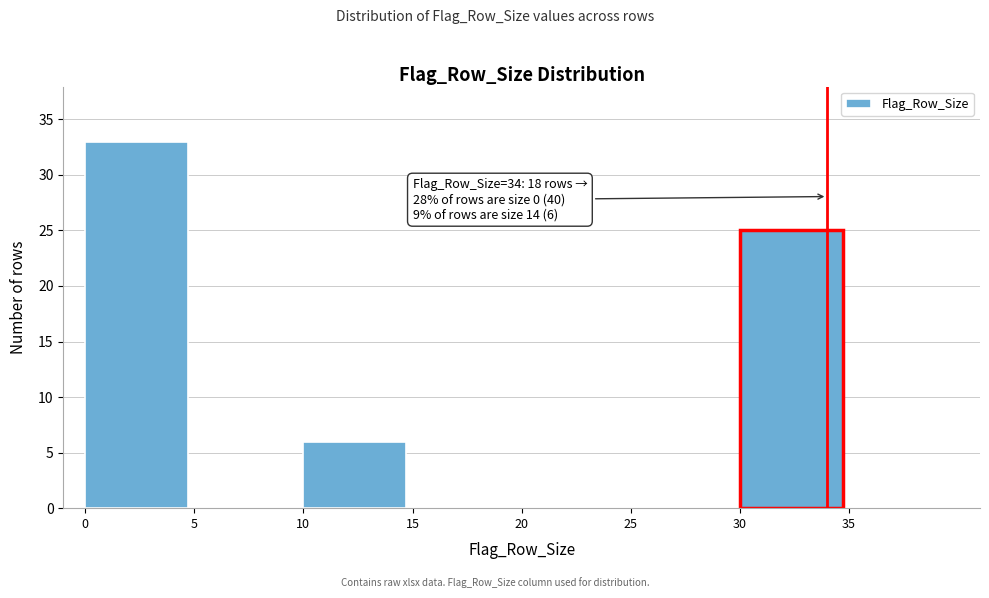

Reading left to right, transcribe all the data shown in this chart.

0=33	5=0	10=6	15=0	20=0	25=0	30=25	35=0